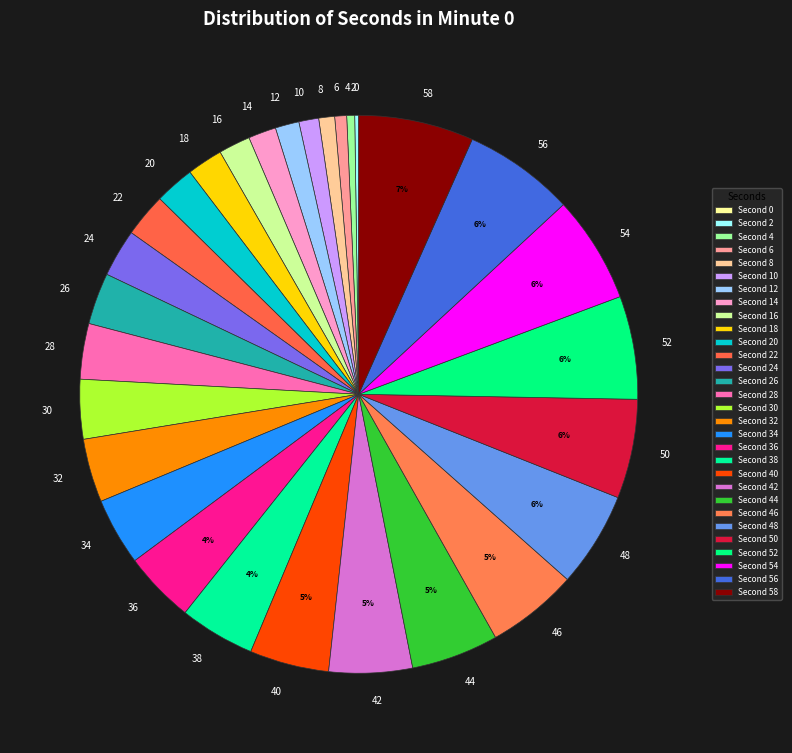

Do 56 and 14 together represent more than half of the pie?

No